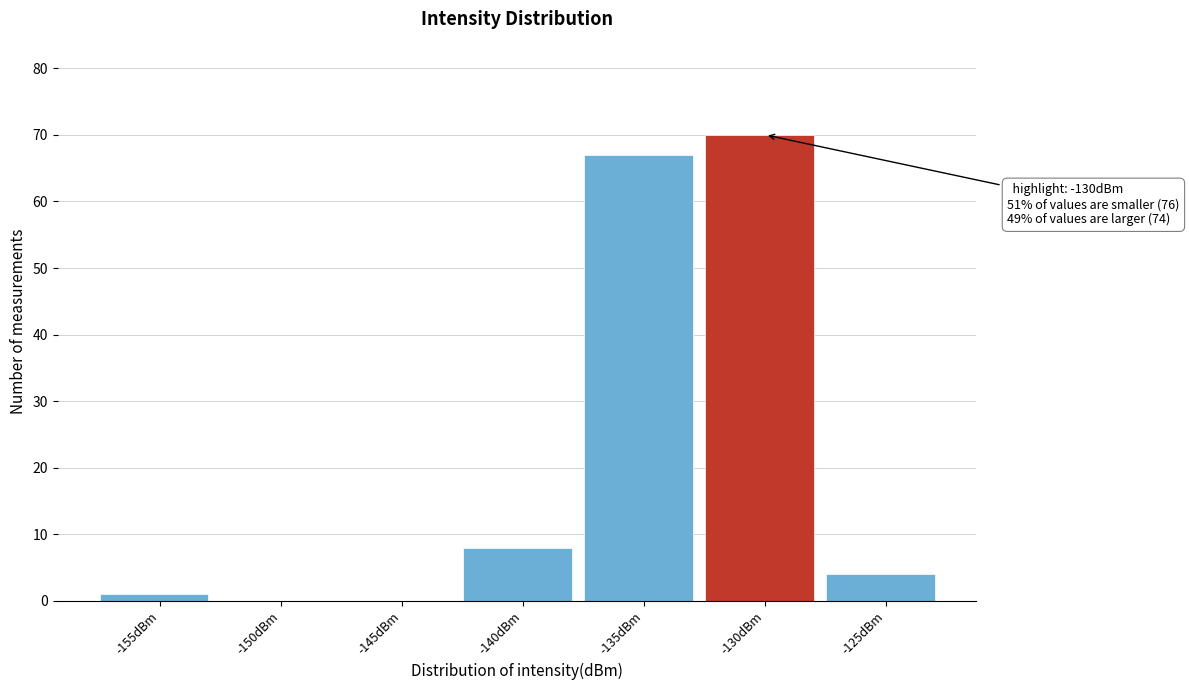

Reading right to left, what are all the values shown in this chart?

-125dBm=4	-130dBm=70	-135dBm=67	-140dBm=8	-145dBm=0	-150dBm=0	-155dBm=1